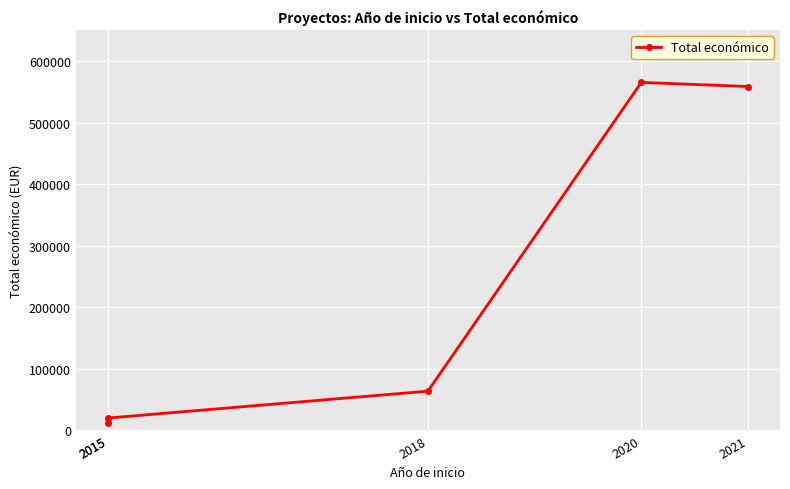

What is the greatest value displayed?

565391